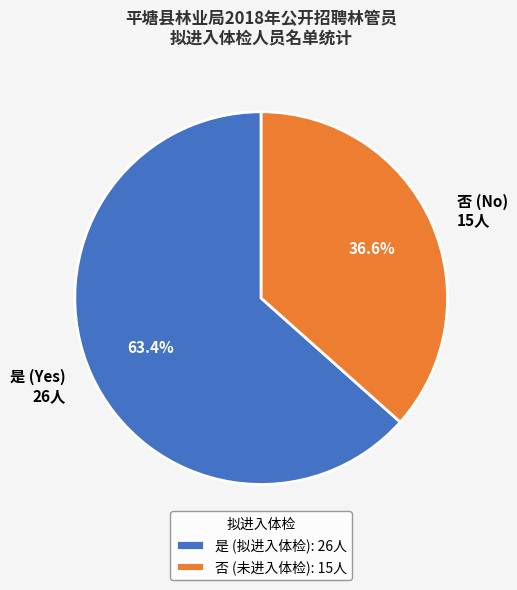

Combined, do 否 and 是 account for over 50%?

Yes